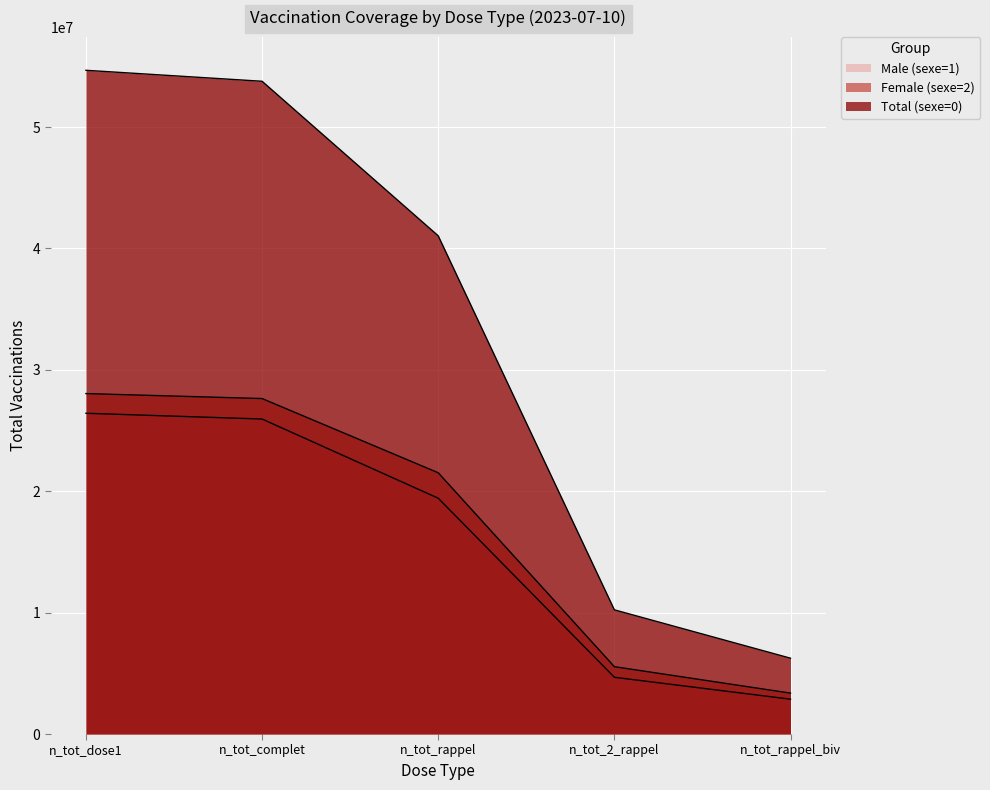

Which series has the largest total across all categories?

Total (sexe=0)